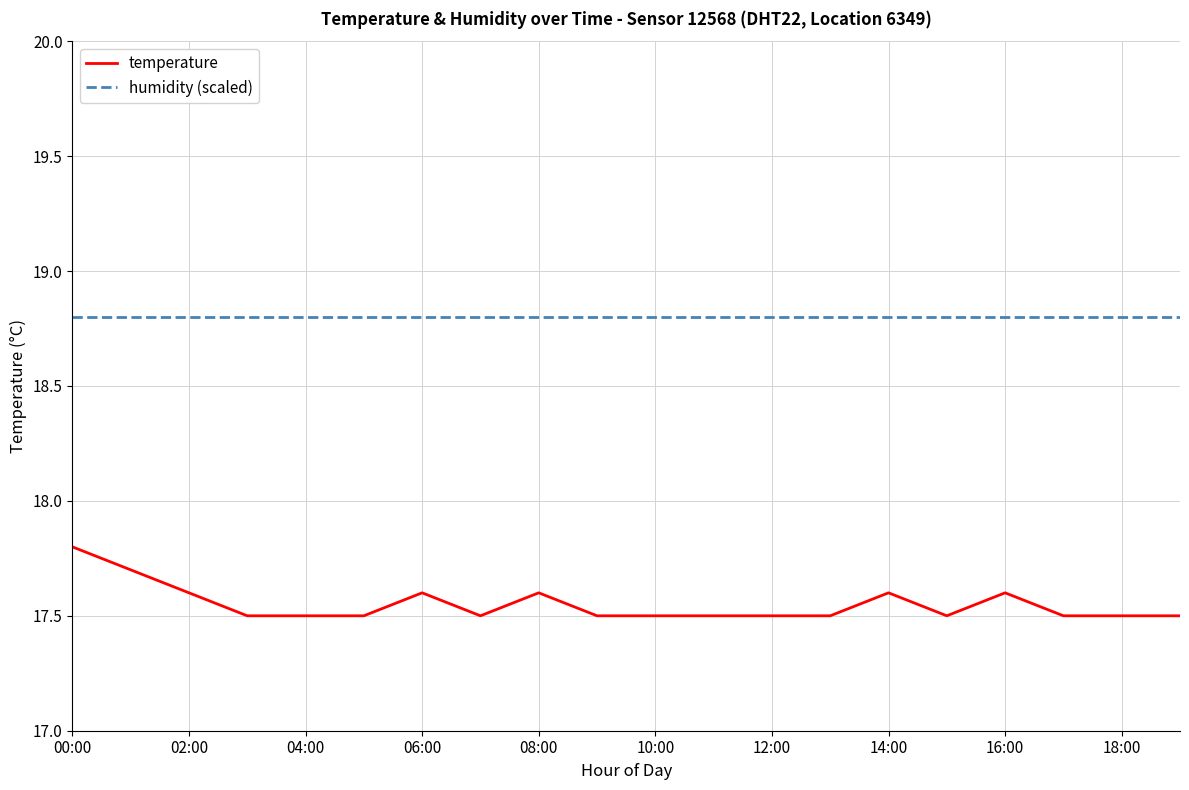

What is the lowest value of the humidity (scaled) series?

18.8